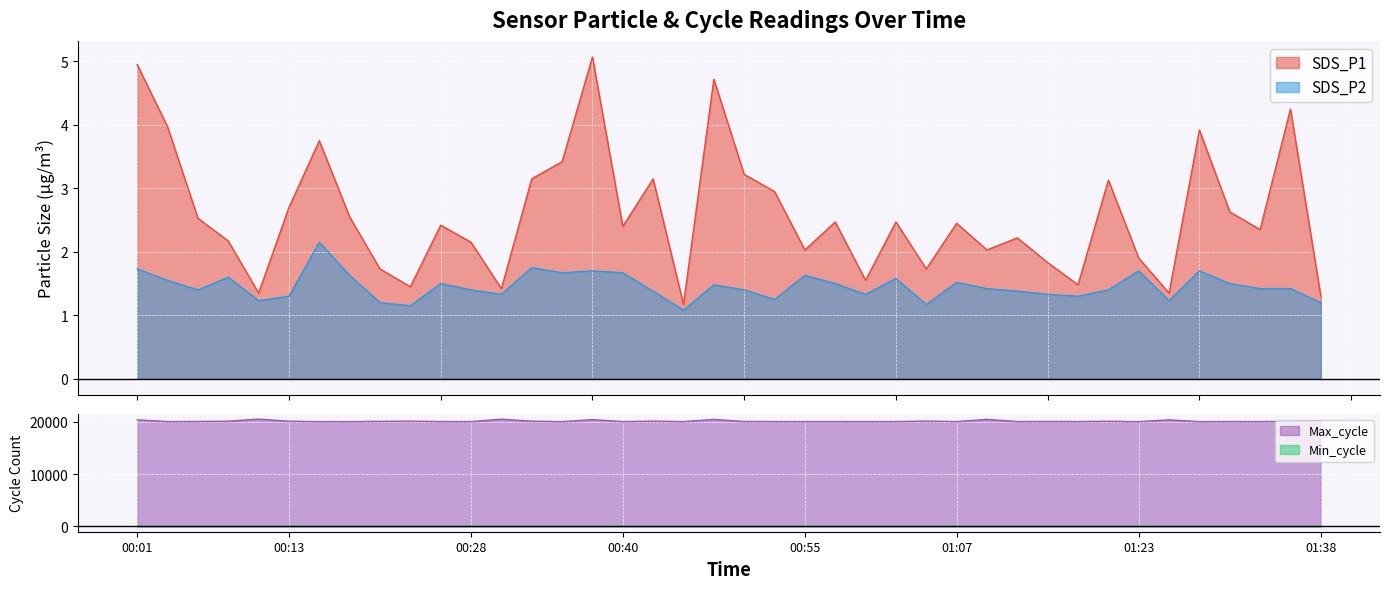

Rank the series by their maximum value, from highest to lowest.

Max_cycle, SDS_P1, SDS_P2